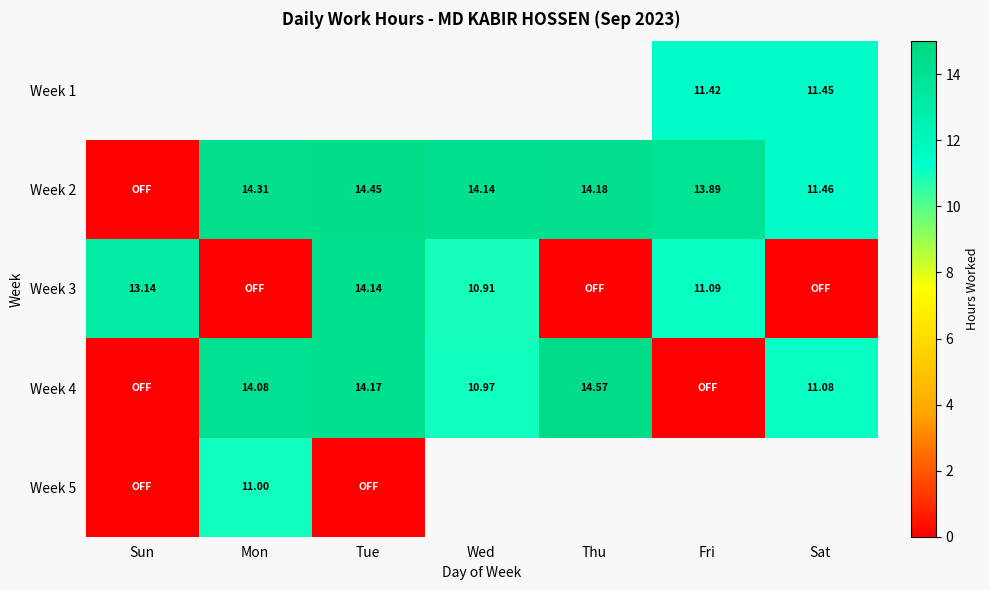

What is the greatest value displayed?

14.6